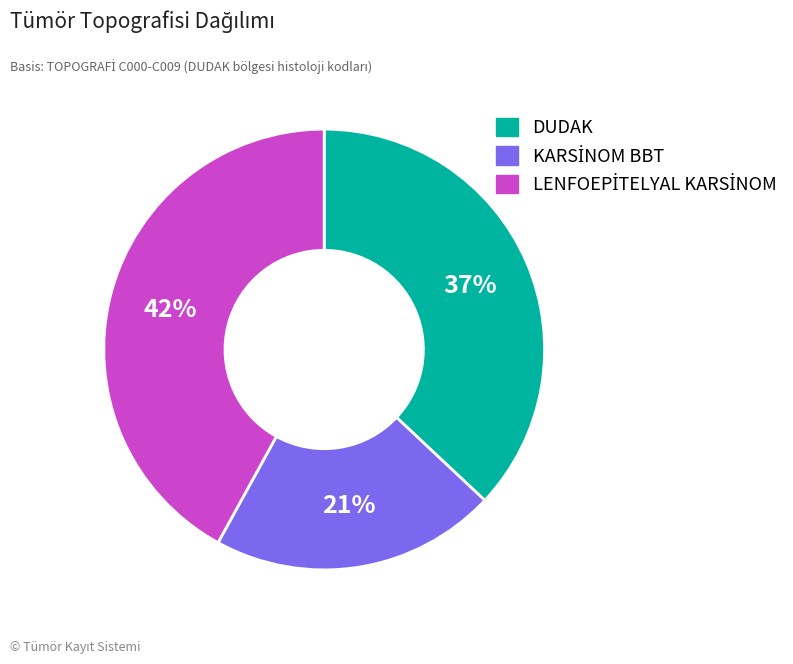

To the nearest percent, what is the difference between the largest and smallest slice percentages?

21%